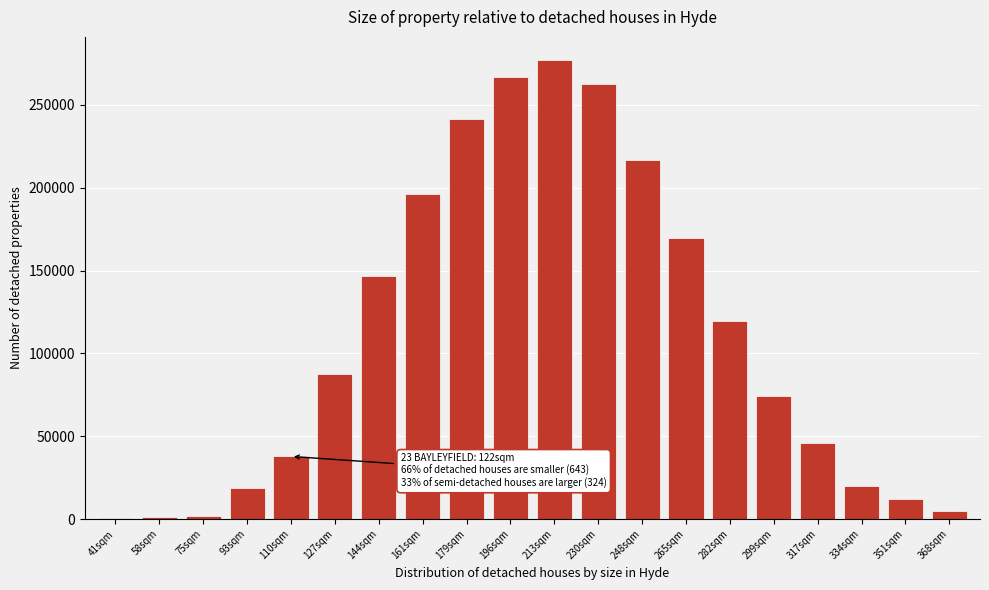

What is the change in value from 196sqm to 351sqm?

-254574.6